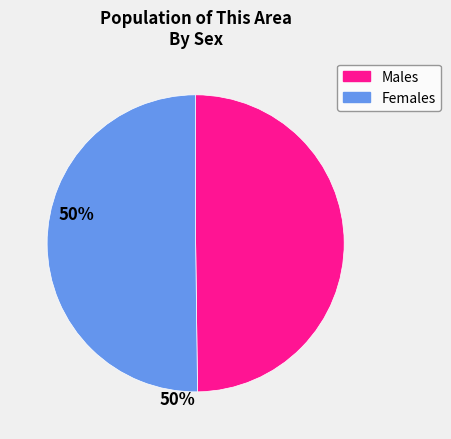

Approximately how many times larger is the value at Females compared to Males?

1.0